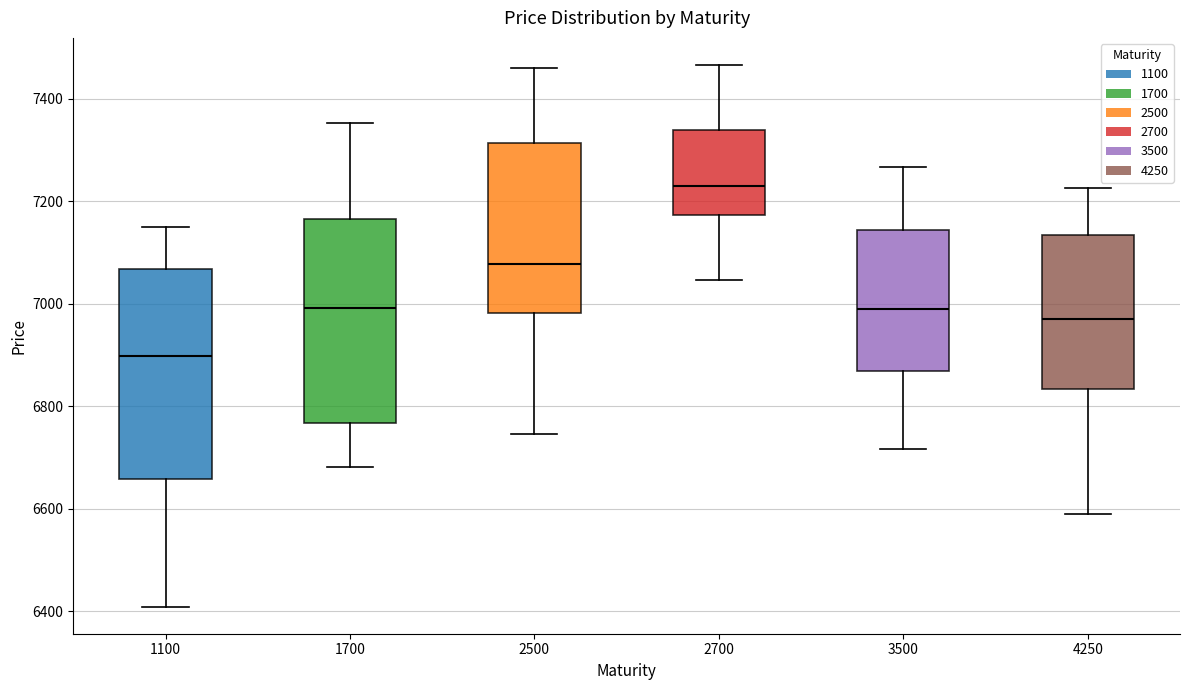

Which box has the highest median line?

2700